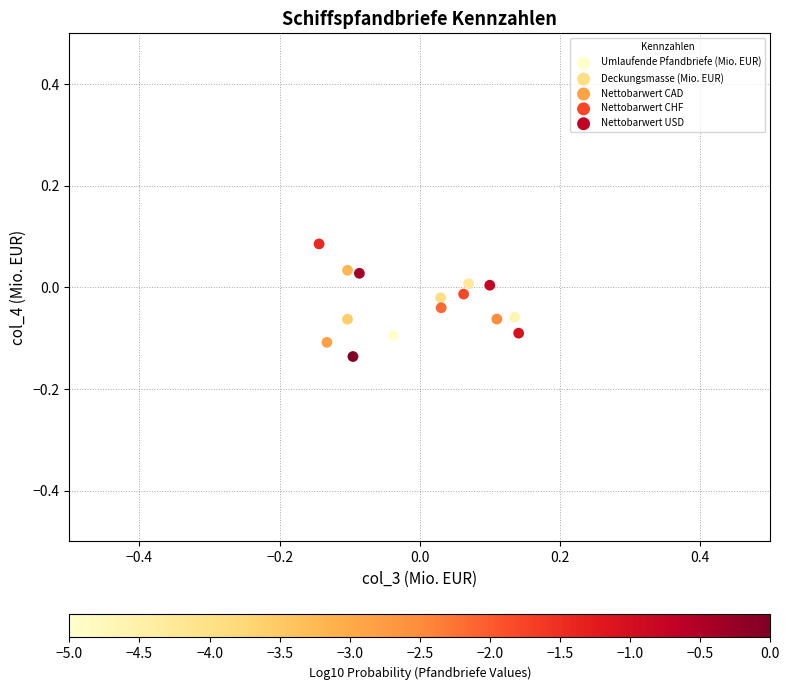

Which series reaches the maximum Y coordinate?

Nettobarwert CHF